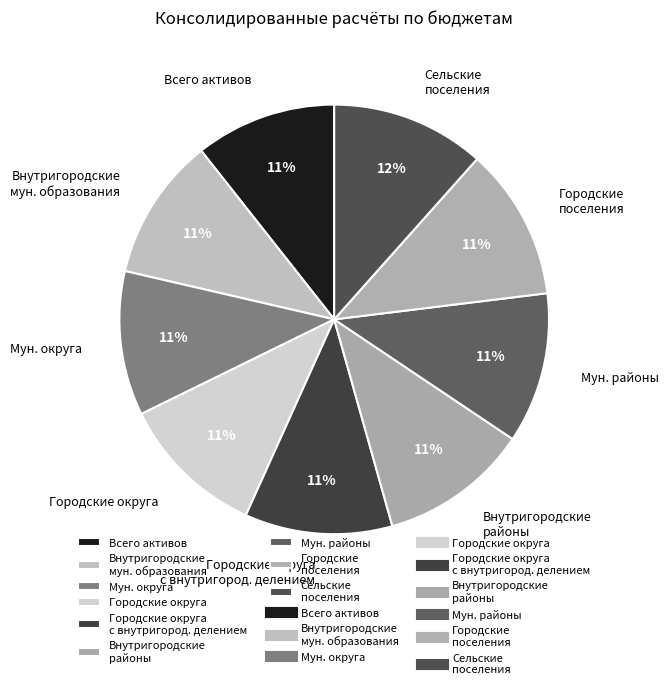

Combined, do Городские округа с внутригород. делением and Мун. районы account for over 50%?

No